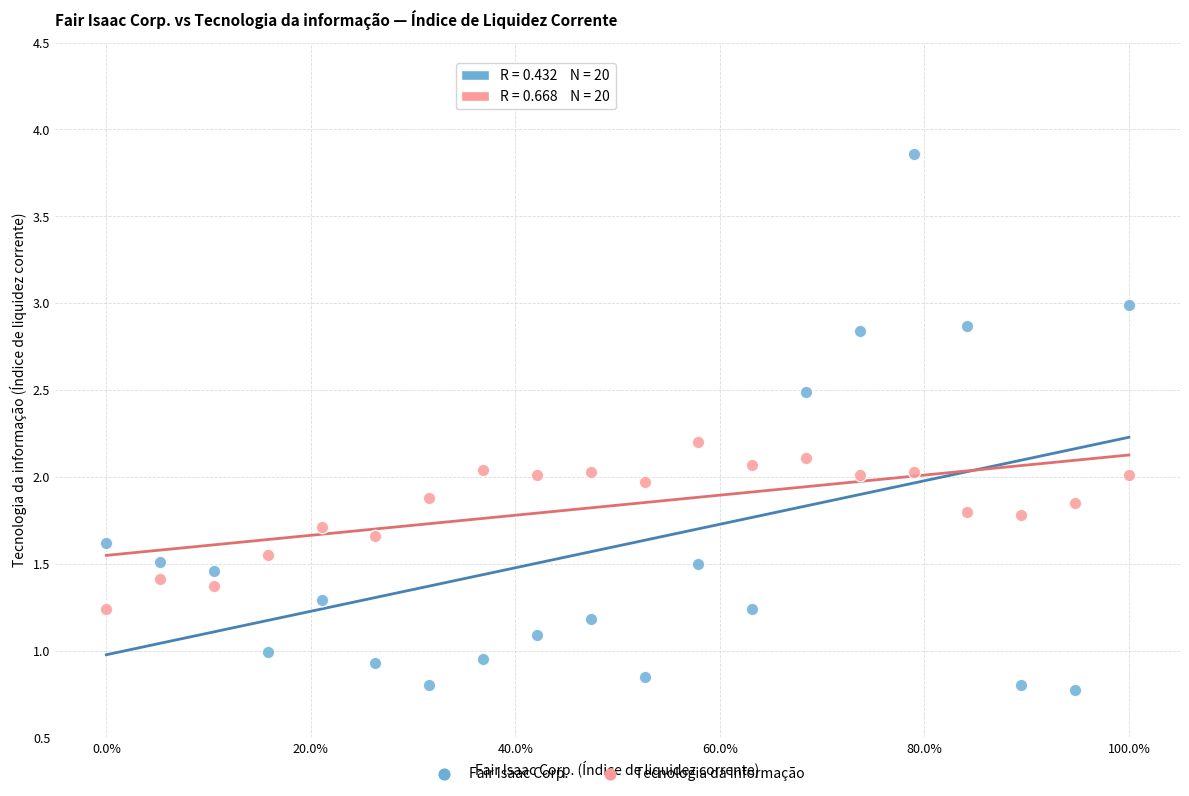

Which series reaches the maximum Y coordinate?

Fair Isaac Corp.